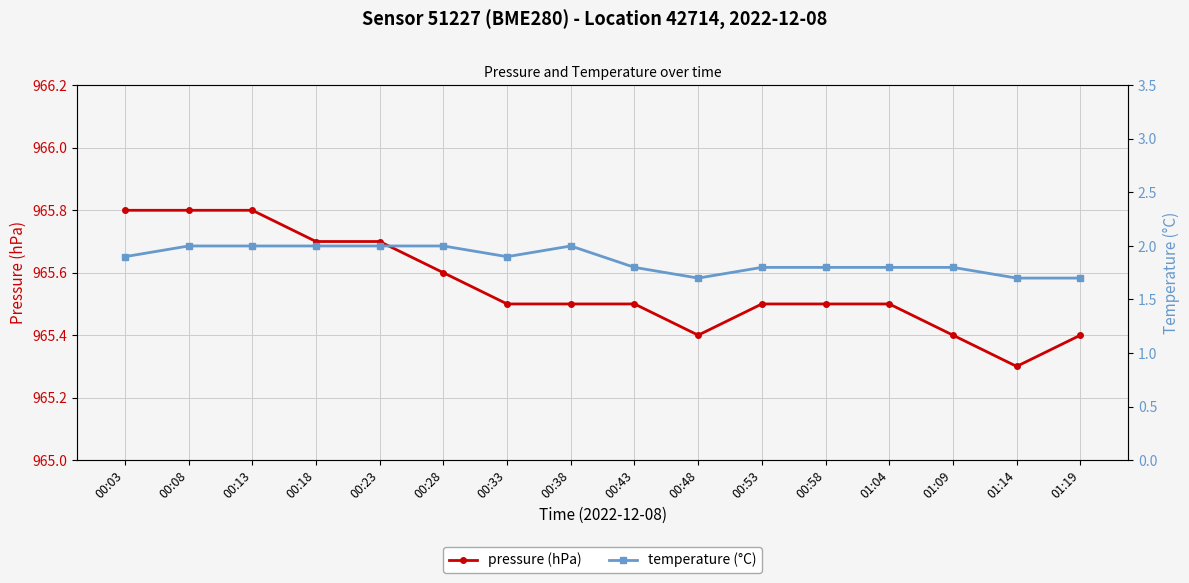

Which has a higher value, 01:09 or 00:33?

00:33